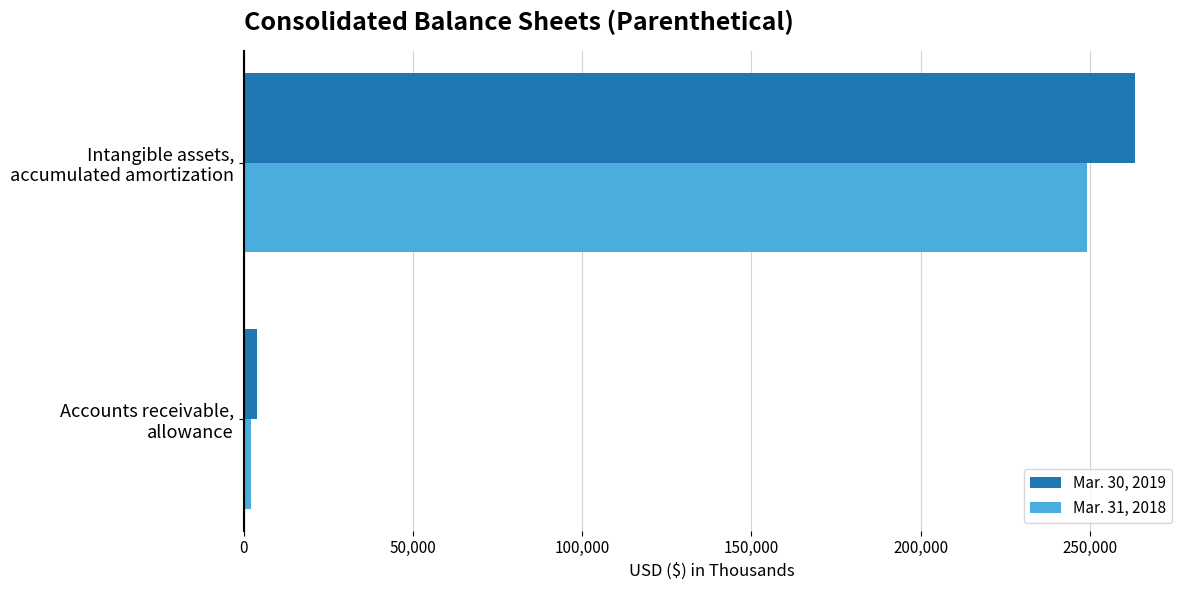

What is the maximum value shown in the chart?

263479